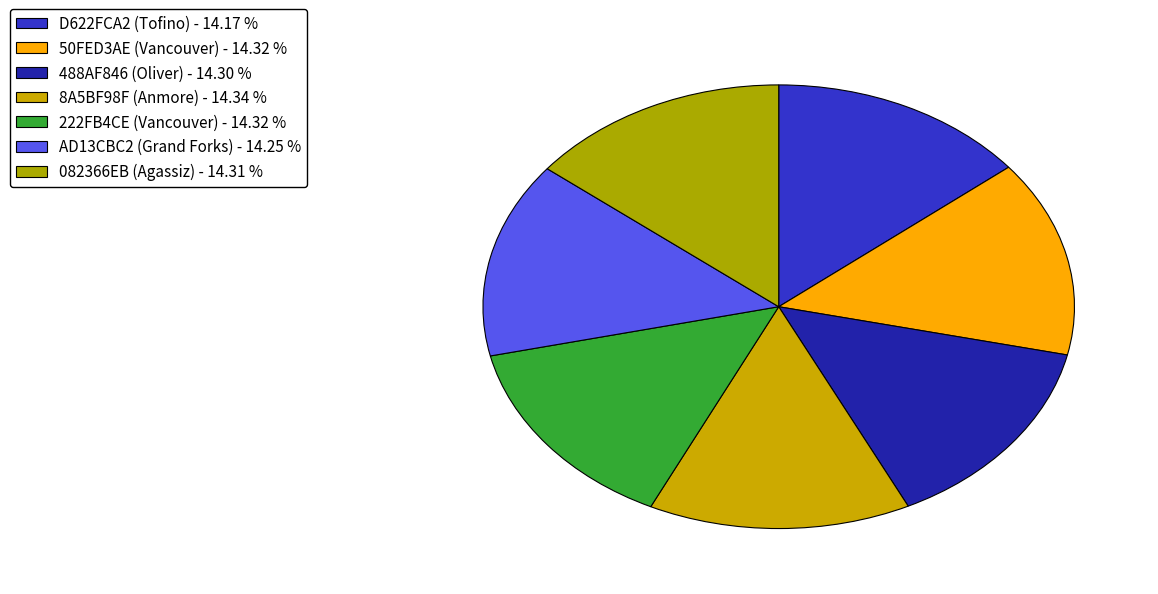

Count the number of slices in the pie.

7